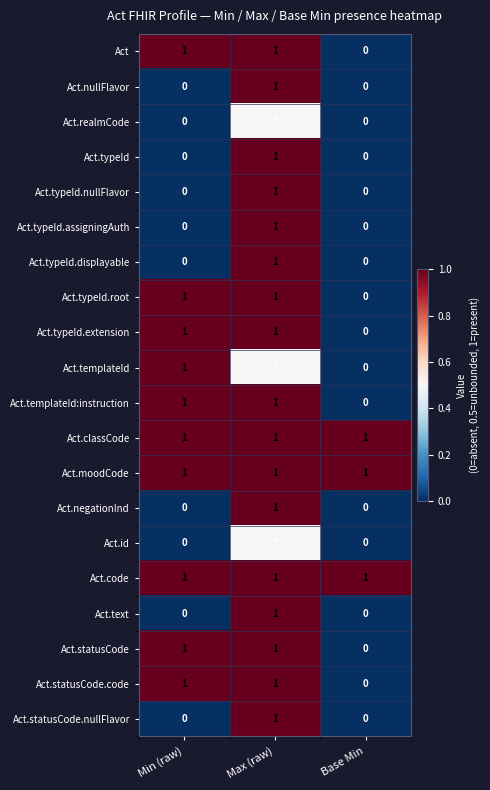

Between Min (raw) and Max (raw), which is larger?

Min (raw)